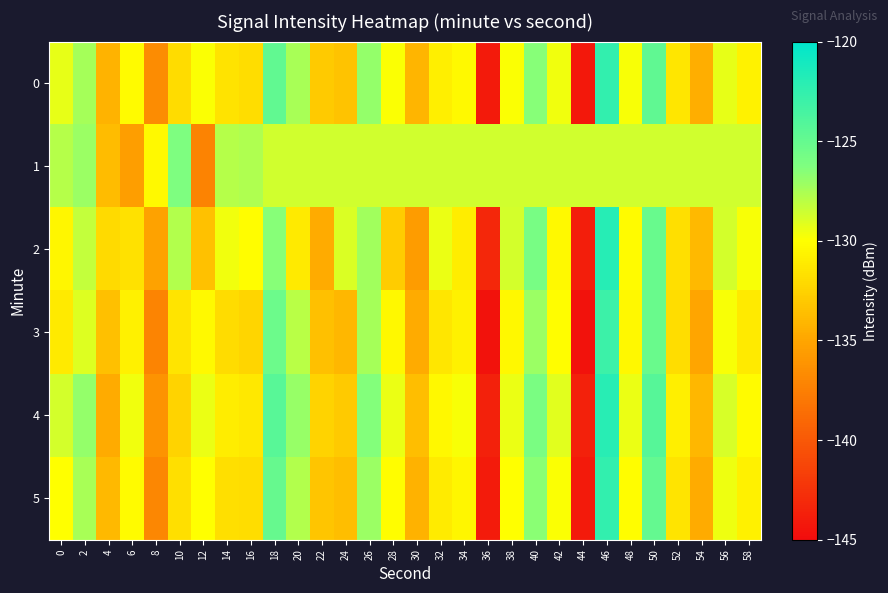

Reading left to right, extract all data points from this chart.

0: 0=-129.3	2=-127.4	4=-134.2	6=-130.2	8=-136.7	10=-132.0	12=-129.9	14=-131.5	16=-131.8	18=-124.8	20=-127.4	22=-133.0	24=-133.4	26=-126.9	28=-129.9	30=-134.1	32=-130.9	34=-130.3	36=-144.1	38=-129.9	40=-126.5	42=-129.6	44=-144.1	46=-122.5	48=-129.9	50=-124.7	52=-131.4	54=-134.5	56=-129.3	58=-130.7
1: 0=-127.9	2=-127.1	4=-133.7	6=-135.4	8=-130.3	10=-126.2	12=-137.3	14=-127.9	16=-127.7	18=-128.6	20=-128.6	22=-128.6	24=-128.6	26=-128.6	28=-128.6	30=-128.6	32=-128.6	34=-128.6	36=-128.6	38=-128.6	40=-128.6	42=-128.6	44=-128.6	46=-128.6	48=-128.6	50=-128.6	52=-128.6	54=-128.6	56=-128.6	58=-128.6
2: 0=-130.5	2=-128.3	4=-132.1	6=-131.7	8=-135.2	10=-127.8	12=-133.4	14=-129.6	16=-130.1	18=-126.5	20=-131.2	22=-134.7	24=-128.9	26=-127.3	28=-132.8	30=-135.6	32=-129.4	34=-131.0	36=-143.2	38=-128.7	40=-125.9	42=-130.3	44=-143.8	46=-121.9	48=-130.2	50=-125.1	52=-131.8	54=-133.9	56=-128.7	58=-129.8
3: 0=-131.2	2=-129.0	4=-133.5	6=-130.8	8=-137.1	10=-131.5	12=-130.3	14=-132.0	16=-132.4	18=-125.3	20=-128.0	22=-133.5	24=-134.0	26=-127.4	28=-130.4	30=-134.7	32=-131.4	34=-130.8	36=-144.6	38=-130.4	40=-127.1	42=-130.1	44=-144.6	46=-123.0	48=-130.4	50=-125.2	52=-131.9	54=-135.0	56=-129.8	58=-131.2
4: 0=-128.7	2=-126.9	4=-134.7	6=-129.6	8=-136.2	10=-132.5	12=-129.4	14=-131.0	16=-131.3	18=-124.3	20=-127.0	22=-132.5	24=-132.9	26=-126.4	28=-129.4	30=-133.6	32=-130.4	34=-129.8	36=-143.6	38=-129.4	40=-126.0	42=-129.1	44=-143.6	46=-122.0	48=-129.4	50=-124.2	52=-130.9	54=-134.0	56=-128.8	58=-130.2
5: 0=-130.0	2=-127.5	4=-133.9	6=-130.2	8=-136.9	10=-131.8	12=-130.0	14=-131.8	16=-131.9	18=-125.0	20=-127.8	22=-133.2	24=-133.6	26=-127.1	28=-130.1	30=-134.3	32=-131.1	34=-130.5	36=-144.0	38=-130.0	40=-126.6	42=-129.9	44=-144.1	46=-122.5	48=-130.1	50=-124.9	52=-131.5	54=-134.7	56=-129.5	58=-130.8